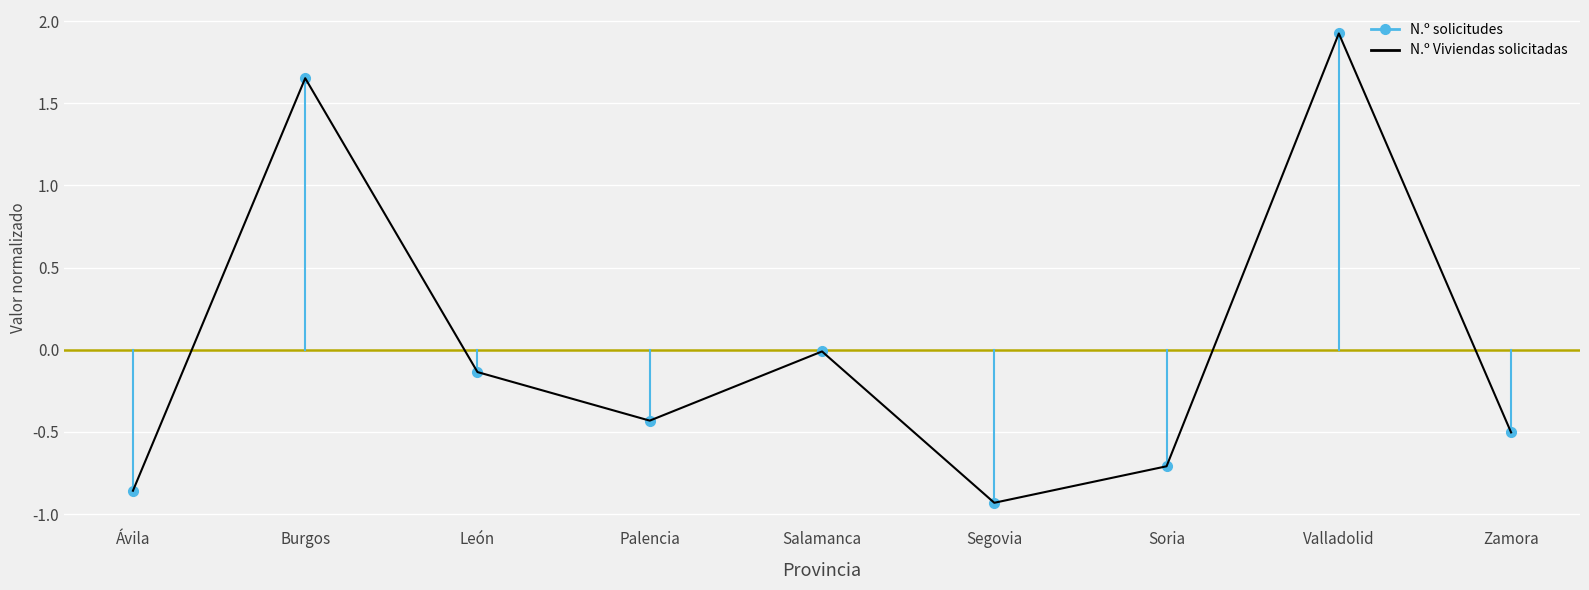

Where is the data nearest to the value 0?

Salamanca